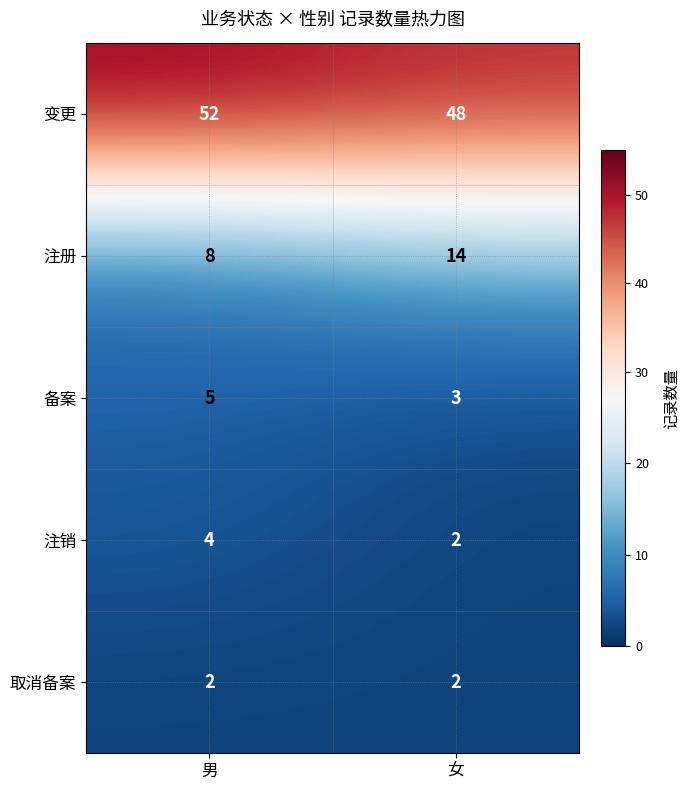

Is it true that 注销 equals 1 at 女?

False